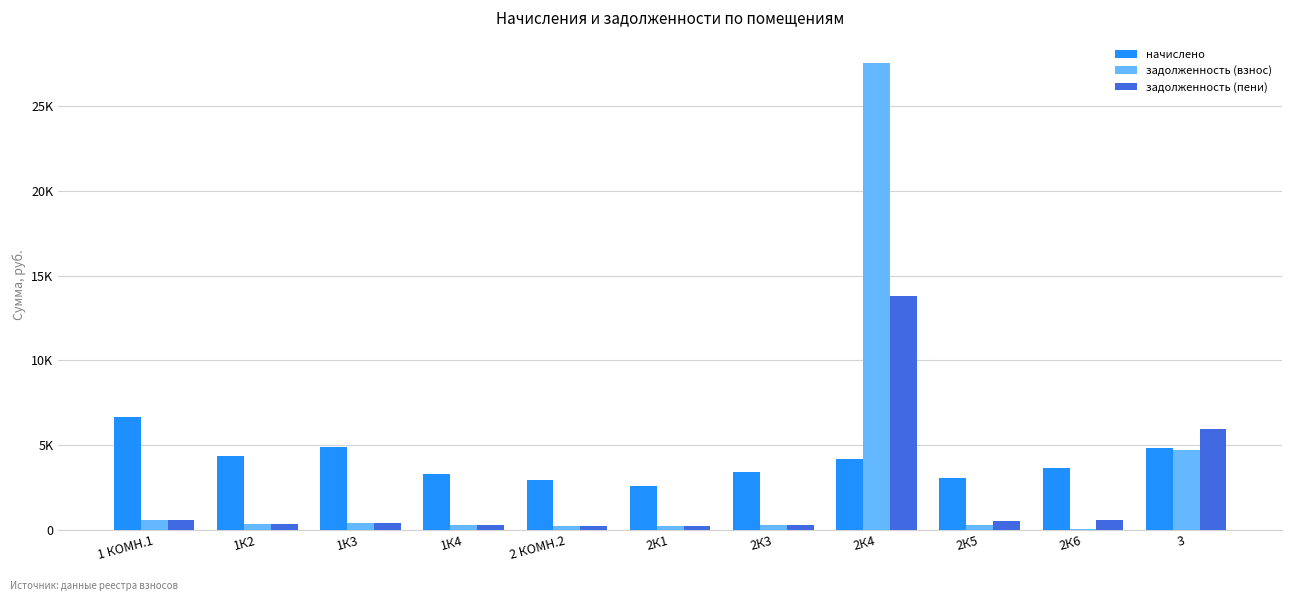

What position from the right is 2К3?

5